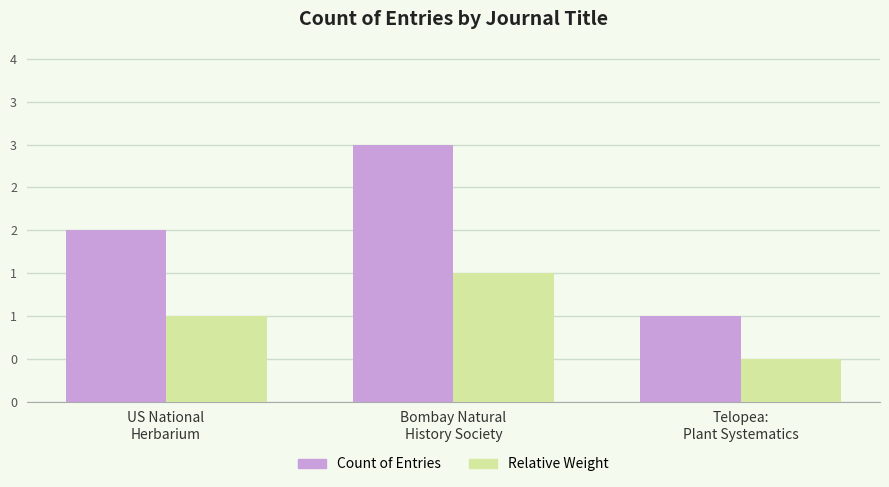

What is the value of the Relative Weight bar at the 1st from the left?

1.0